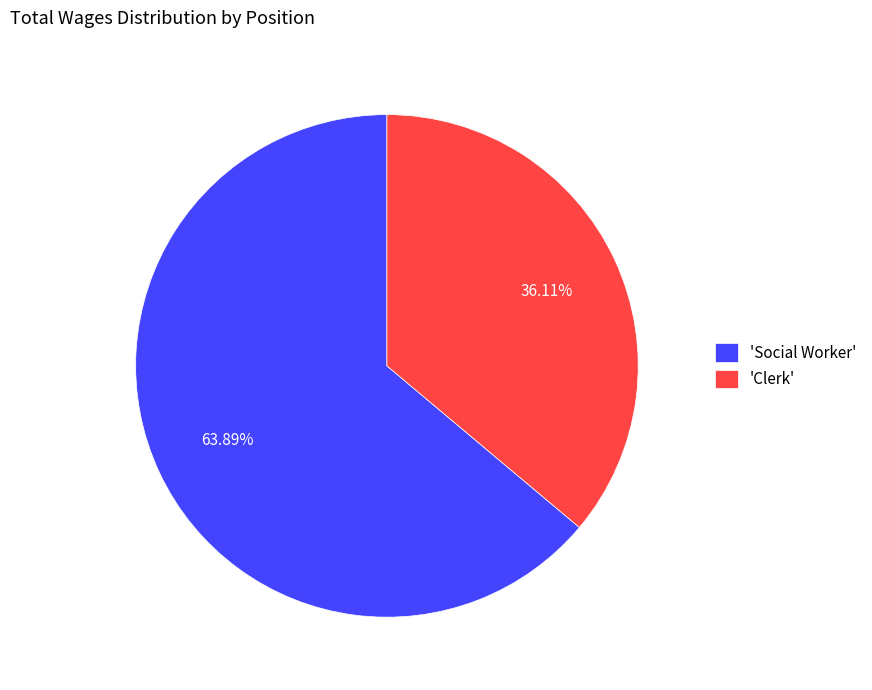

Which has a higher value, 'Social Worker' or 'Clerk'?

'Social Worker'